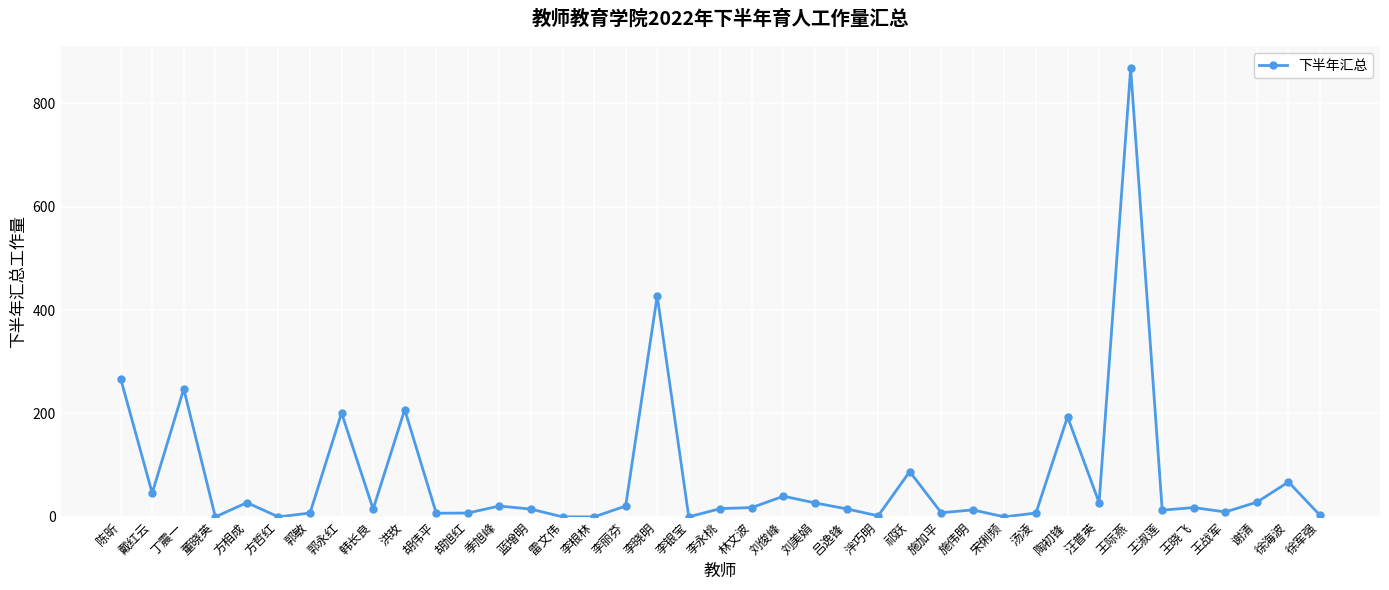

How many values are below 16?

19